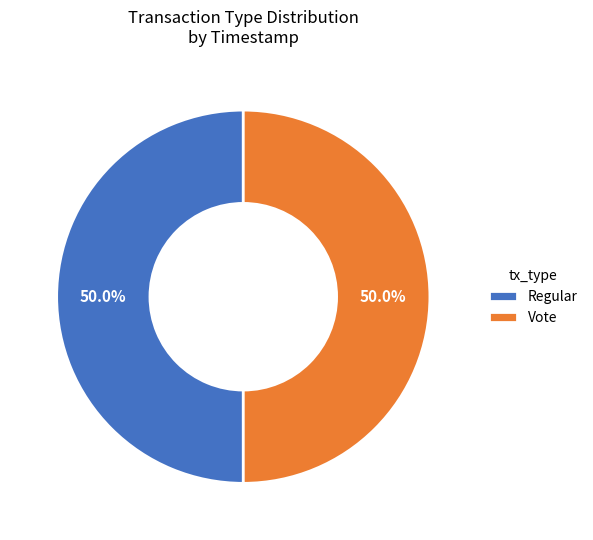

What is the total percentage of Vote and Regular?

100.0%